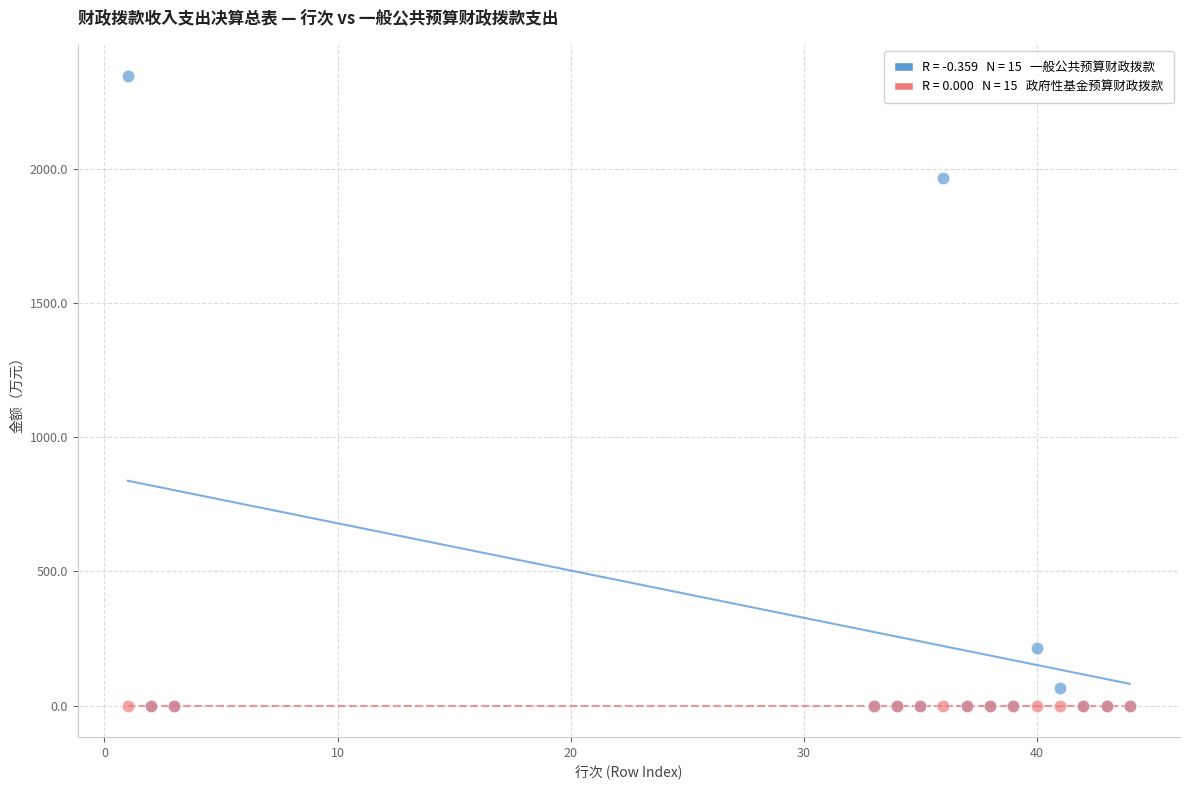

Across all series, what Y value is closest to 1172?

1967.7